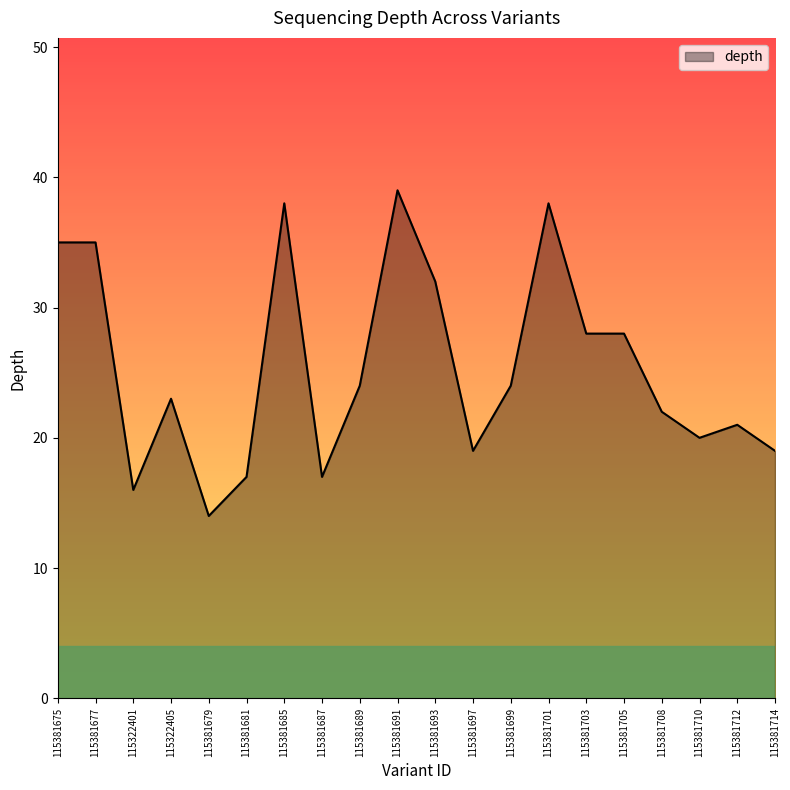

How many lines are shown in the chart?

1